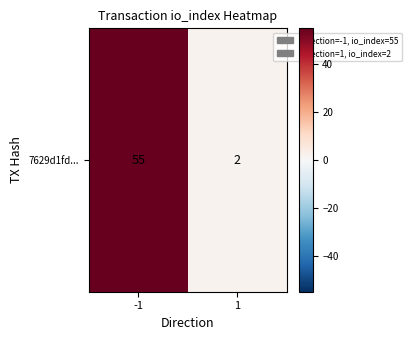

What is the maximum value shown in the chart?

55